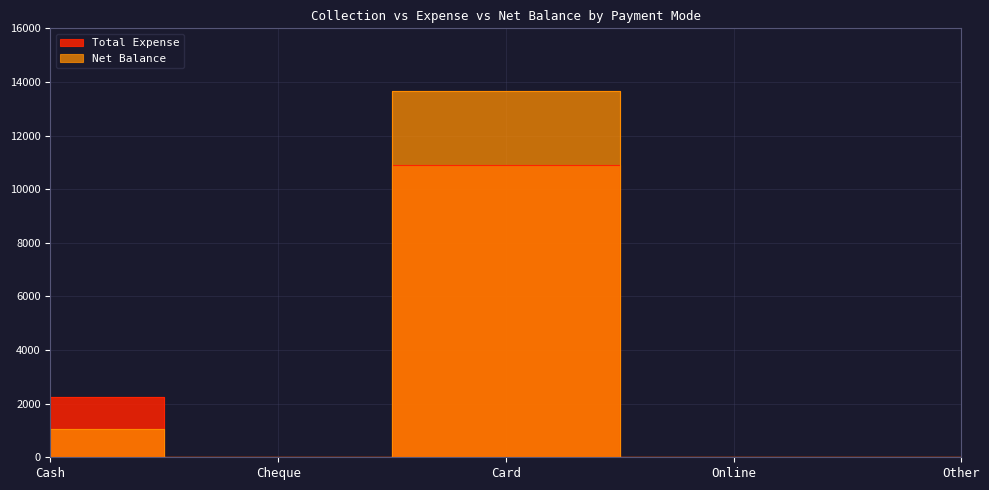

True or false: Net Balance and Total Expense intersect in this chart.

False